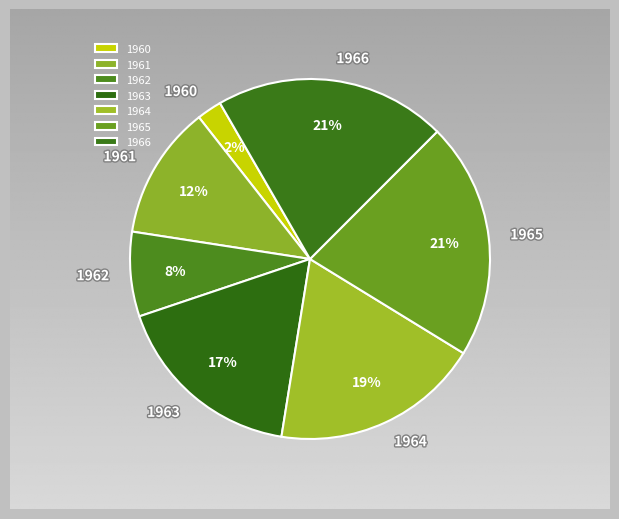

To the nearest percent, what percentage of the pie is 1961?

12%